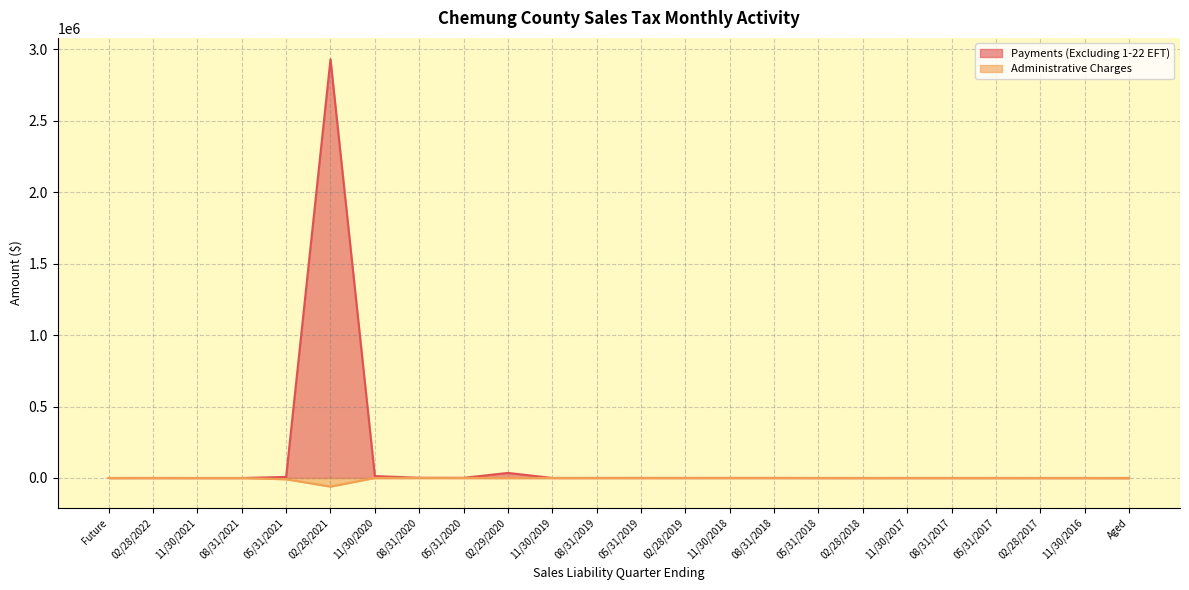

At which category does Administrative Charges reach its first local valley?

11/30/2021